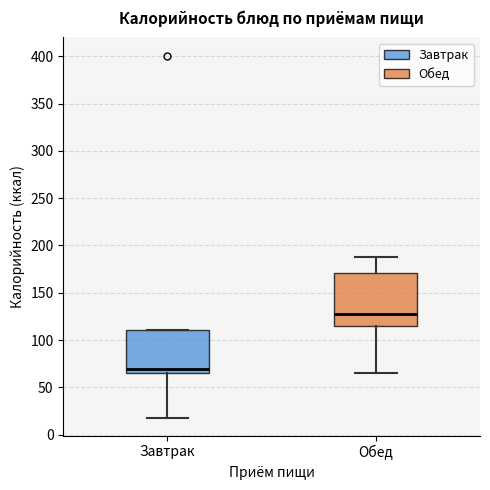

Comparing the boxes themselves (not the whiskers), which one is the tallest?

Обед